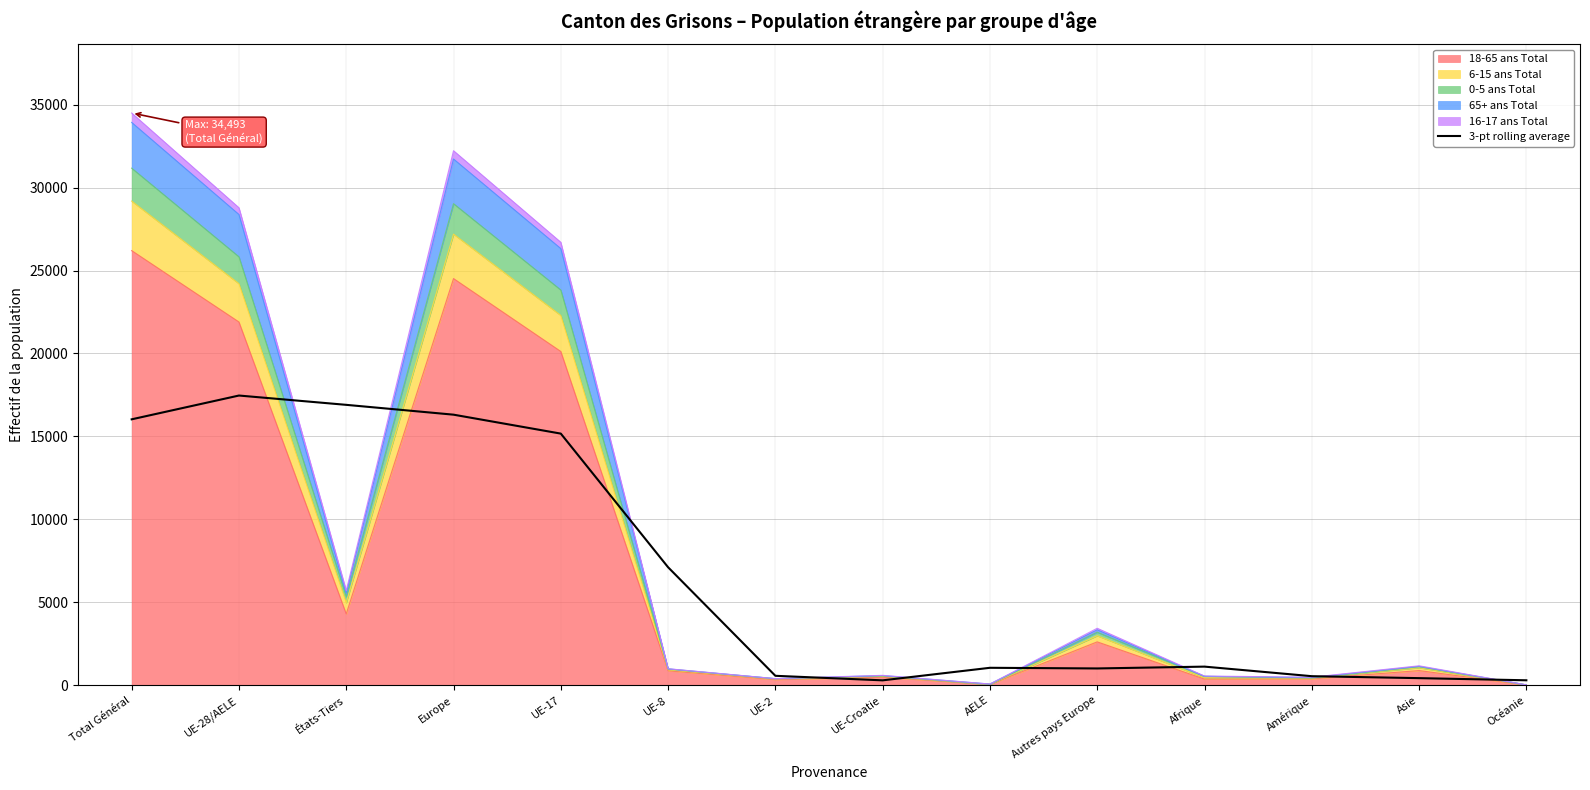

True or false: the data shows 61.9 at UE-Croatie.

False